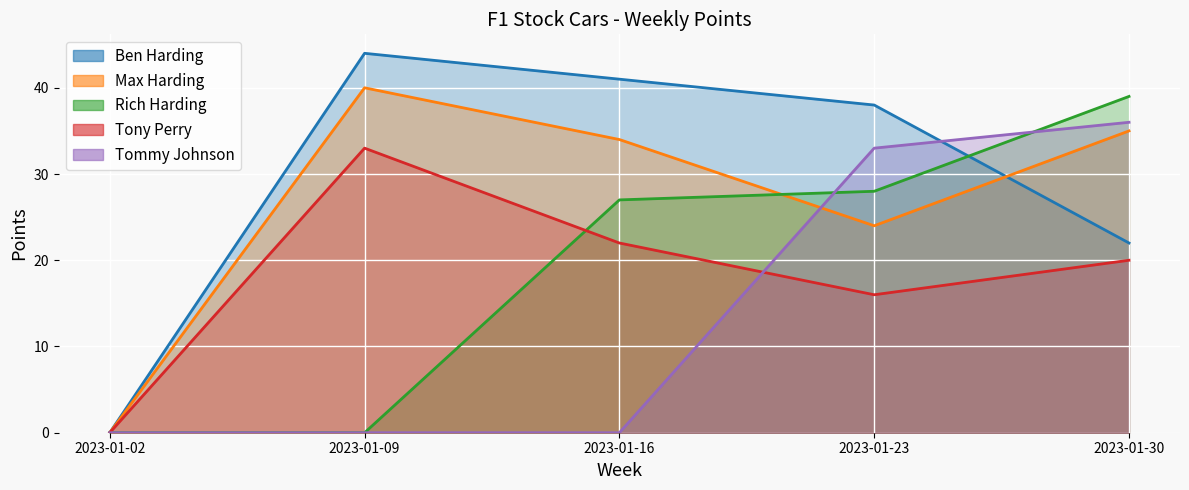

Count the number of categories in the chart.

5